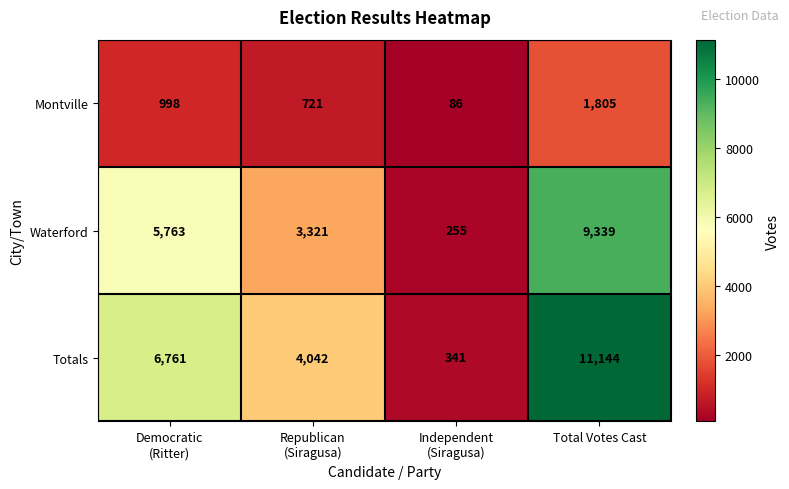

Reading right to left, transcribe all the data shown in this chart.

Montville: 1805	86	721	998
Waterford: 9339	255	3321	5763
Totals: 11144	341	4042	6761